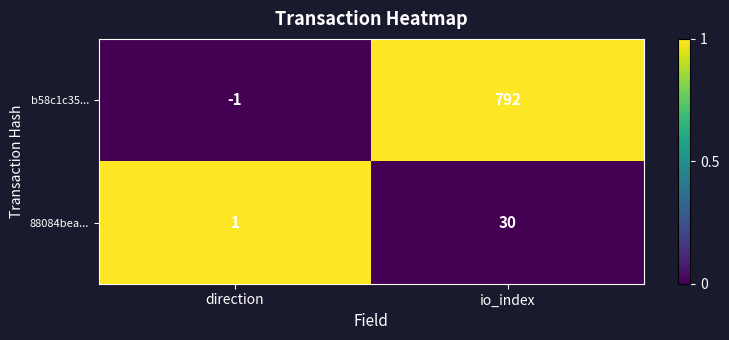

What is the approximate value of 88084bea... at io_index?

30